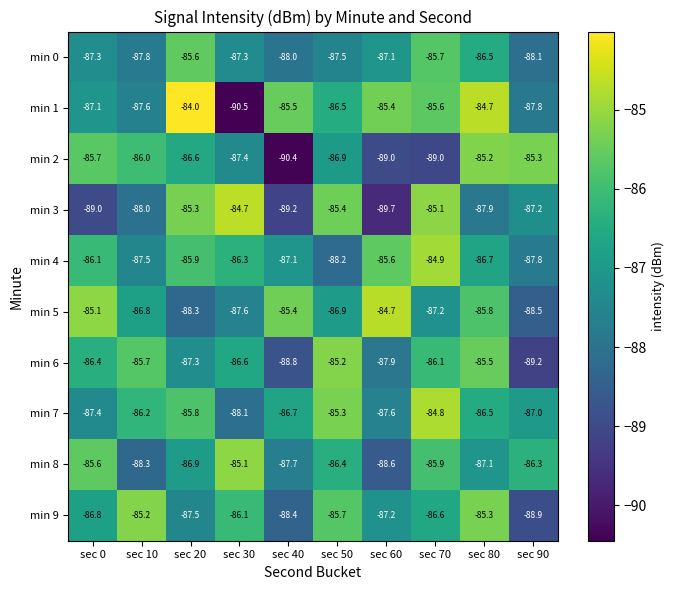

What is the approximate value of min 6 at sec 0?

-86.4